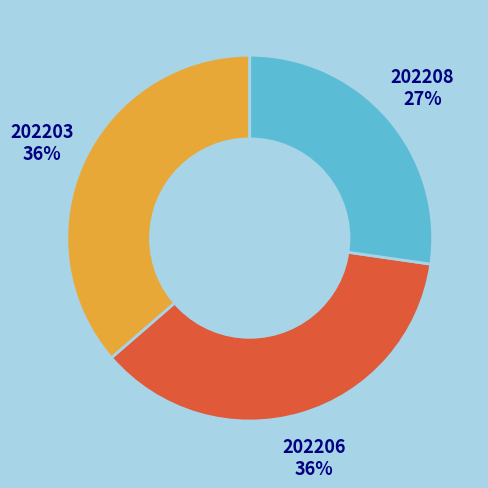

To the nearest percent, what is the difference between the largest and smallest slice percentages?

9%